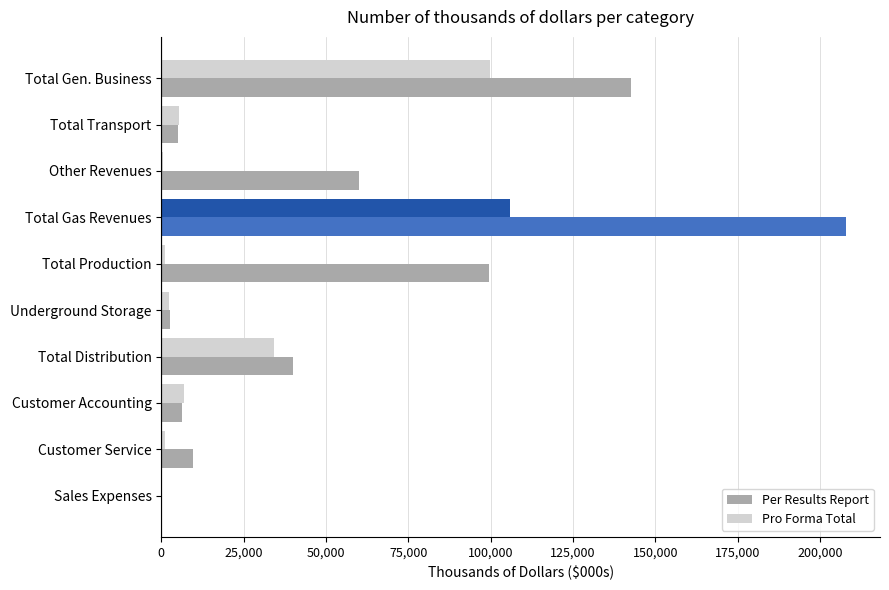

At which category is the sum across all series the highest?

Total Gas Revenues